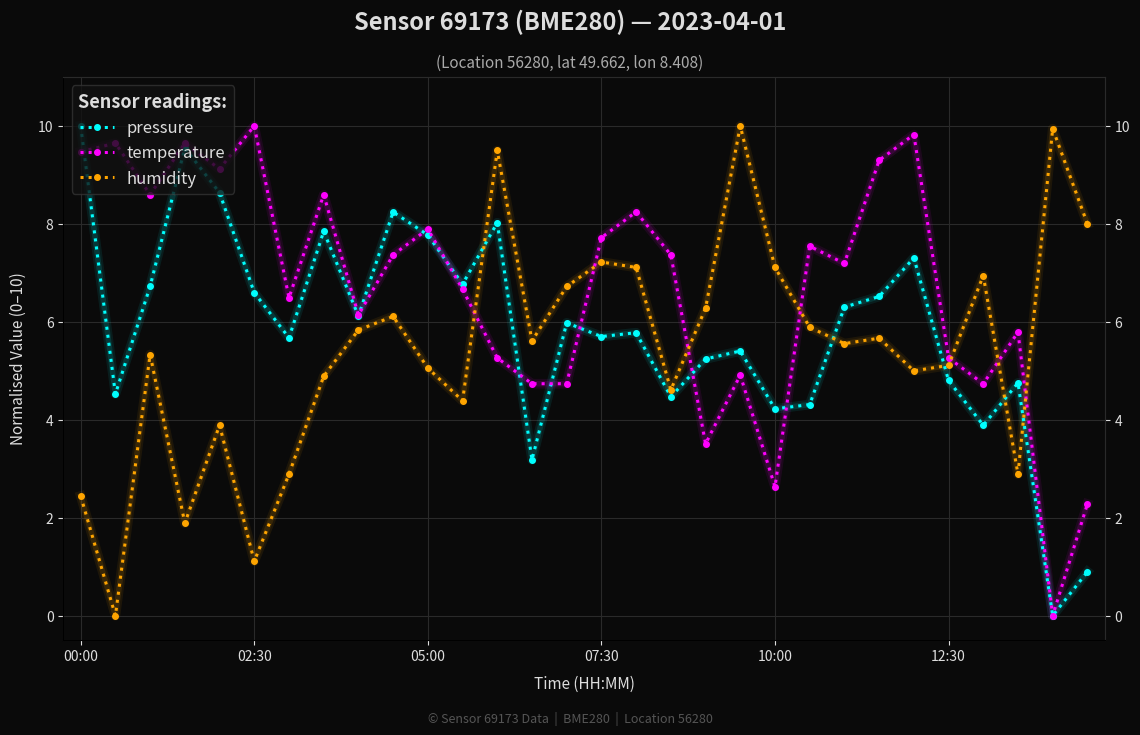

Reading right to left, transcribe all the data shown in this chart.

pressure: 0.9	0.0	4.8	3.9	4.8	7.3	6.5	6.3	4.3	4.2	5.4	5.2	4.5	5.8	5.7	6.0	3.2	8.0	6.8	7.8	8.2	6.1	7.8	5.7	6.6	8.6	9.6	6.7	4.5	10.0
temperature: 2.3	0.0	5.8	4.7	5.3	9.8	9.3	7.2	7.5	2.6	4.9	3.5	7.4	8.2	7.7	4.7	4.7	5.3	6.7	7.9	7.4	6.1	8.6	6.5	10.0	9.1	9.6	8.6	9.6	9.5
humidity: 8.0	9.9	2.9	6.9	5.1	5.0	5.7	5.6	5.9	7.1	10.0	6.3	4.6	7.1	7.2	6.7	5.6	9.5	4.4	5.1	6.1	5.8	4.9	2.9	1.1	3.9	1.9	5.3	0.0	2.4